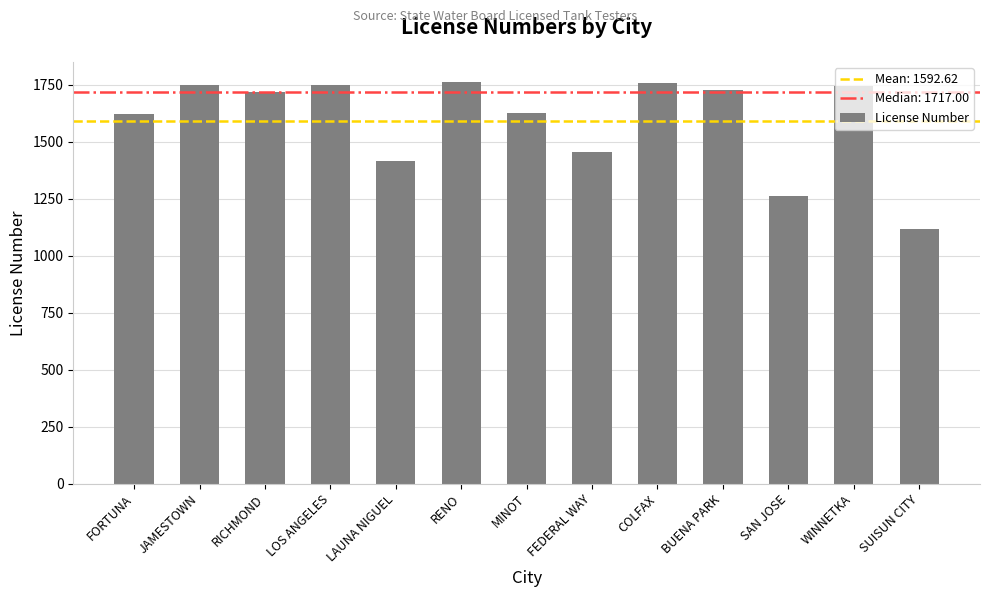

Approximately how many times larger is the value at RENO compared to JAMESTOWN?

1.0